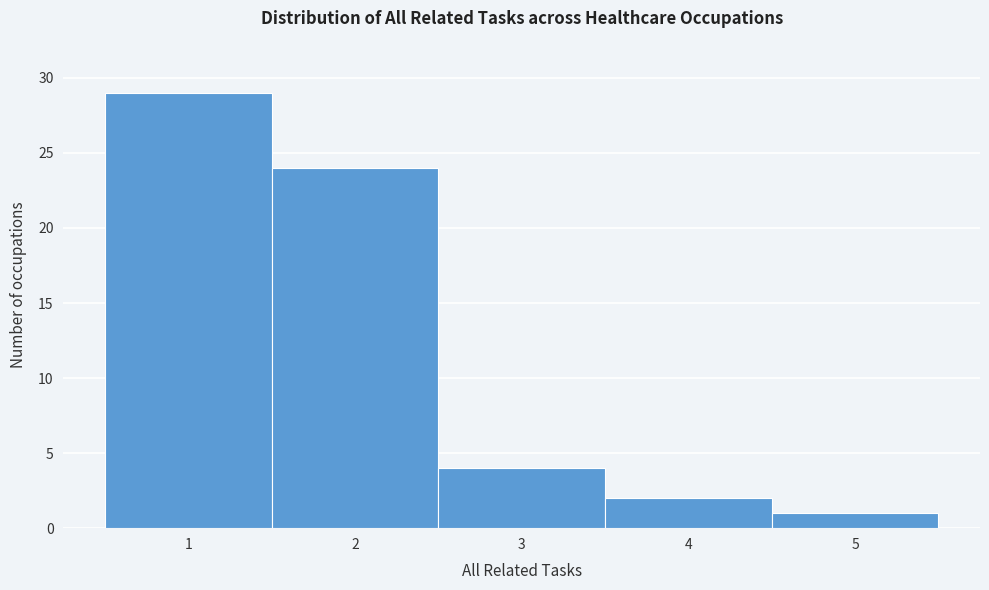

Which range on the x-axis has the tallest bar?

0.5 to 1.5